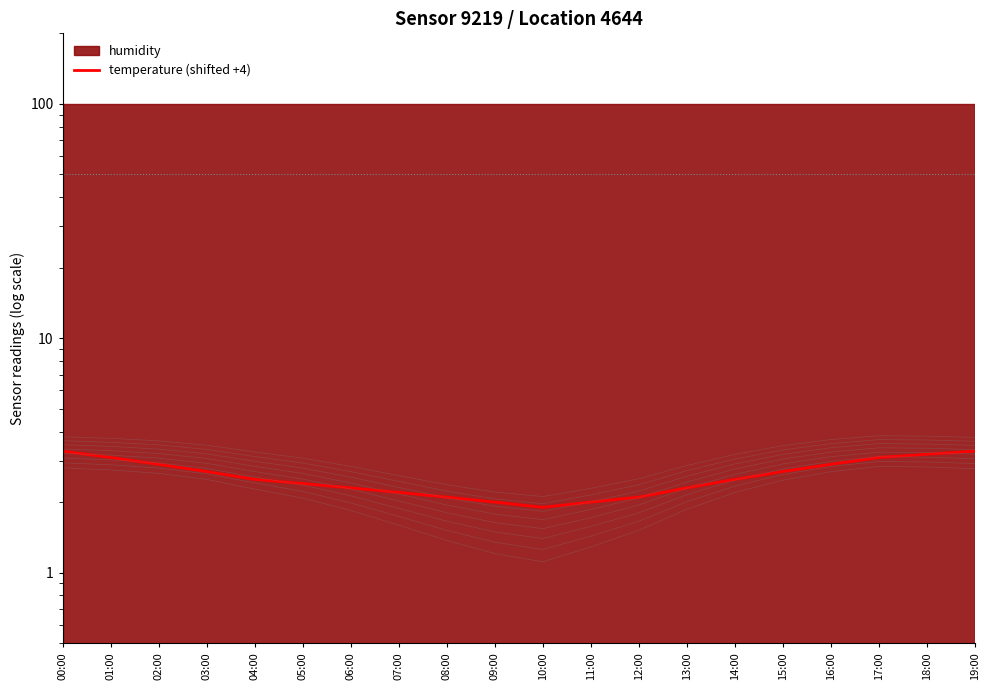

What is the difference between the maximum and second lowest values?

1.3